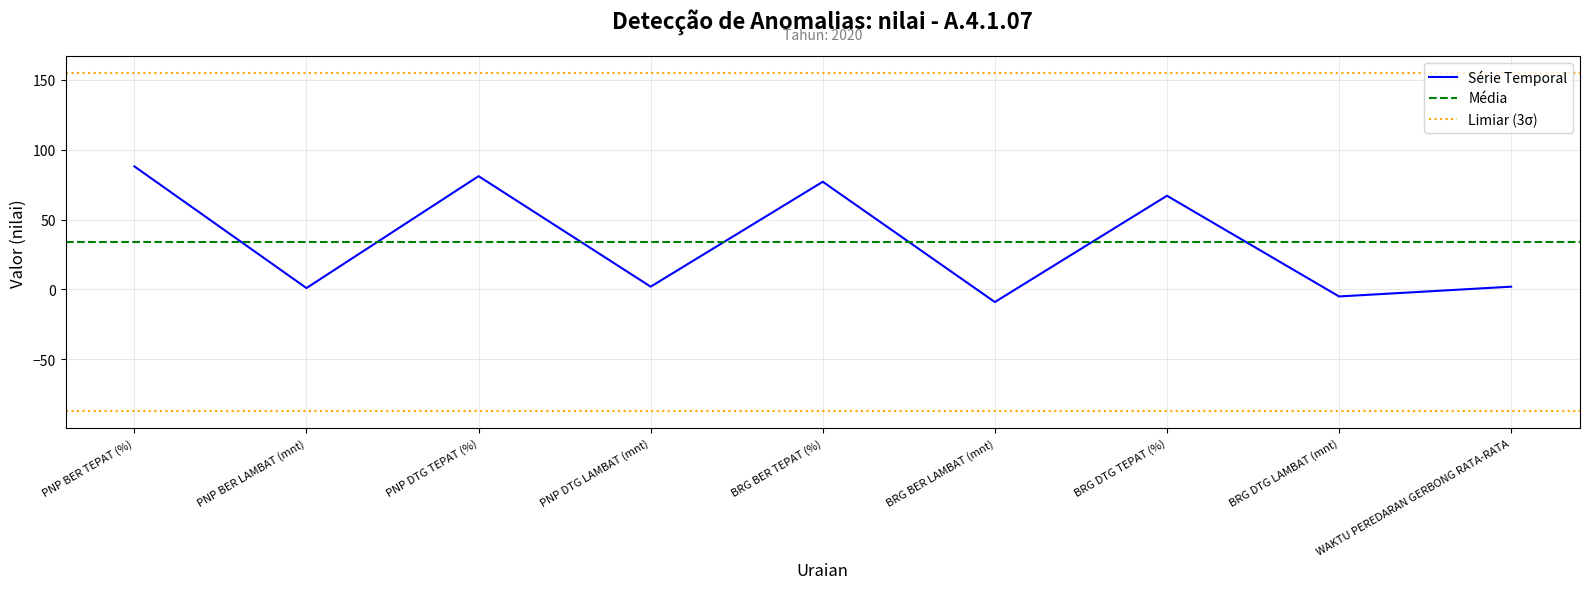

What is the label of the 3rd point from the left?

PNP DTG TEPAT (%)